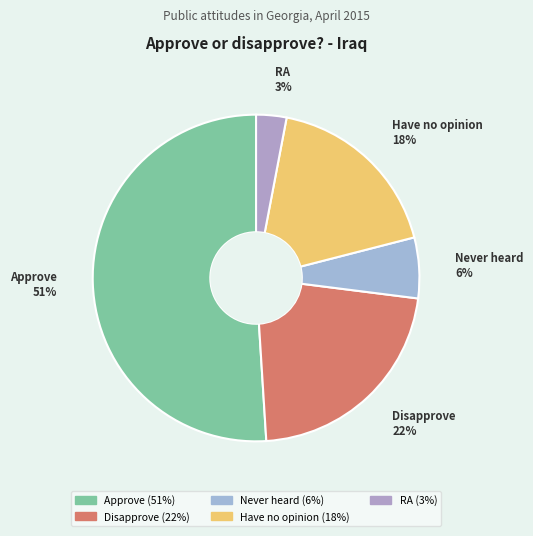

Combined, do Disapprove and Never heard account for over 50%?

No